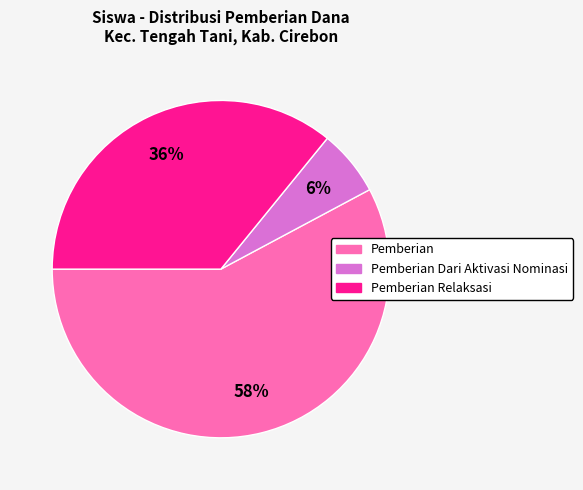

To the nearest percent, what is the average slice percentage?

33%